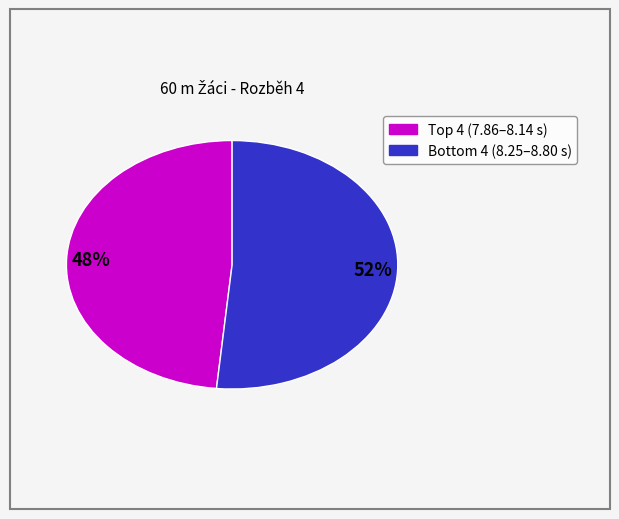

Is there a majority slice in this chart?

Yes